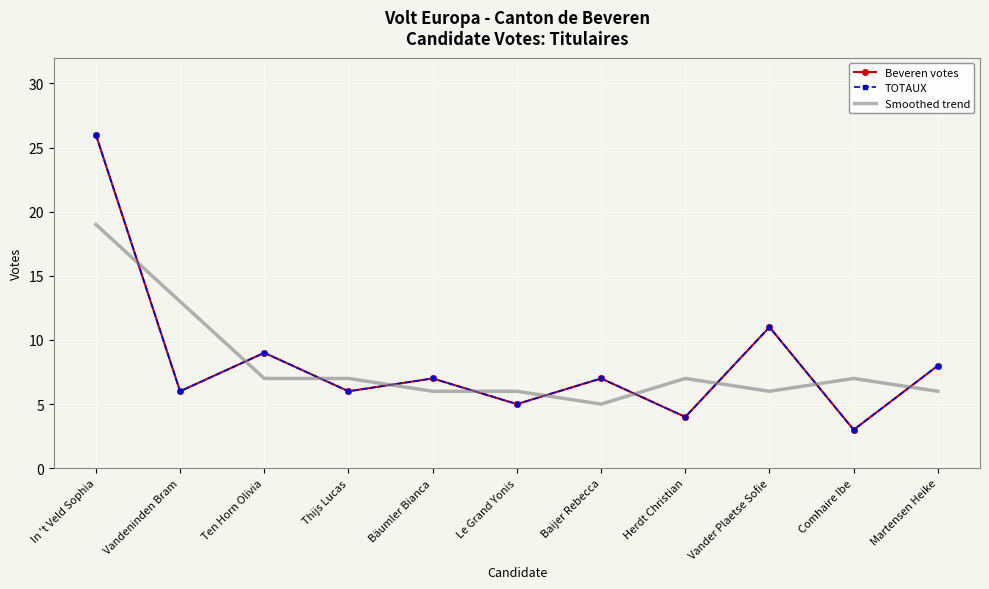

What is the label of the 1st point from the right?

Martensen Heike